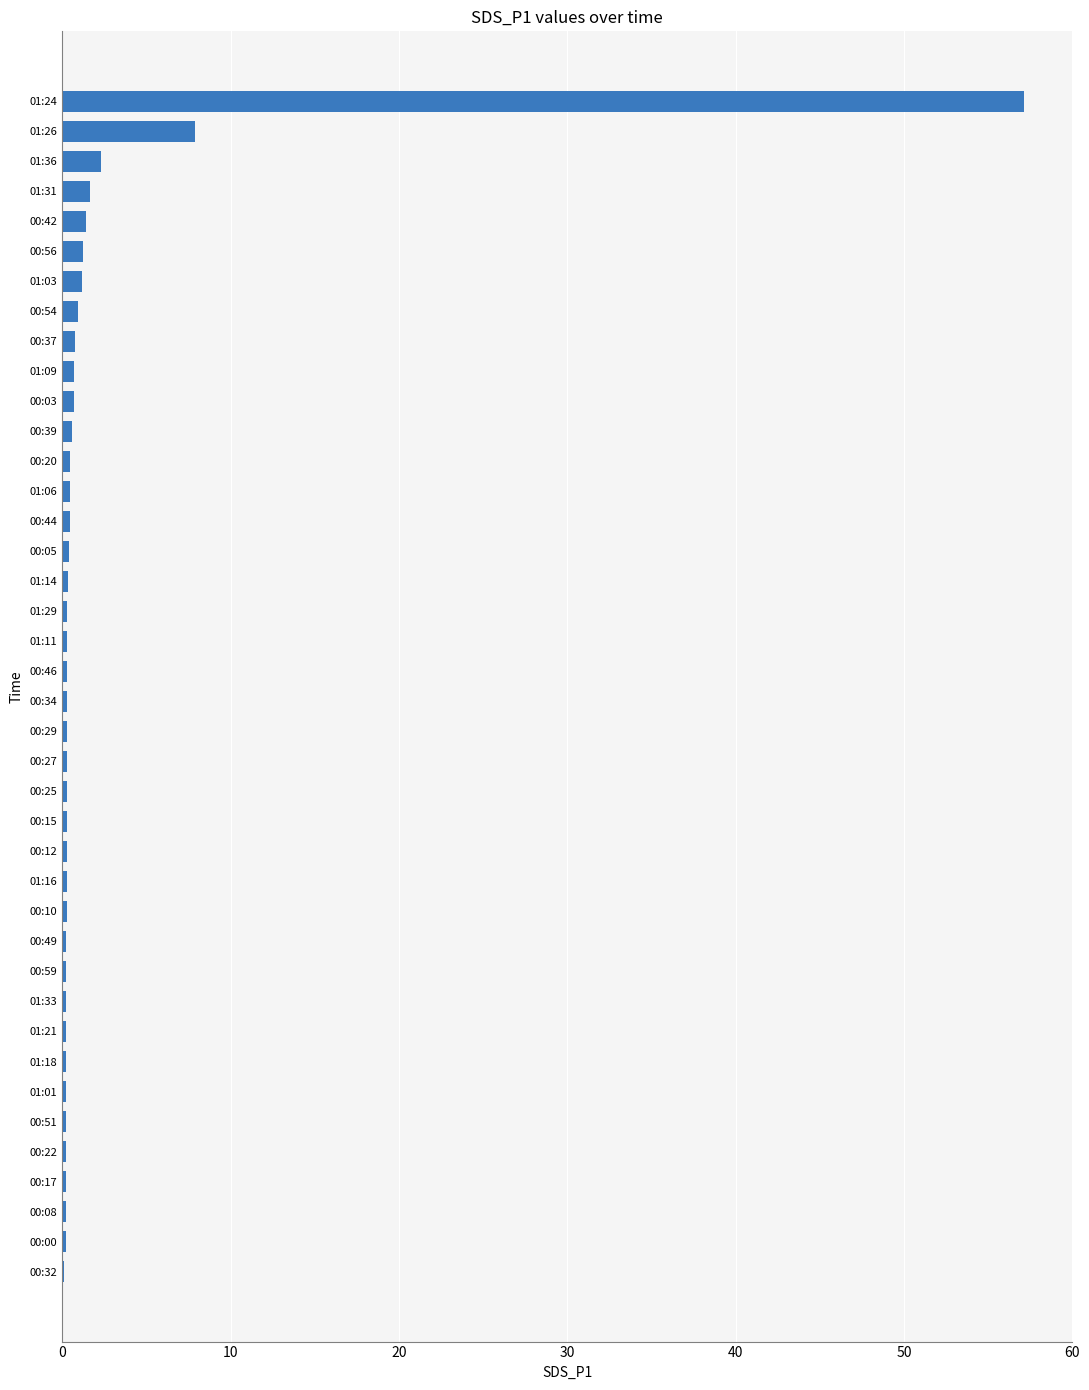

What is the sum of all values?

84.1